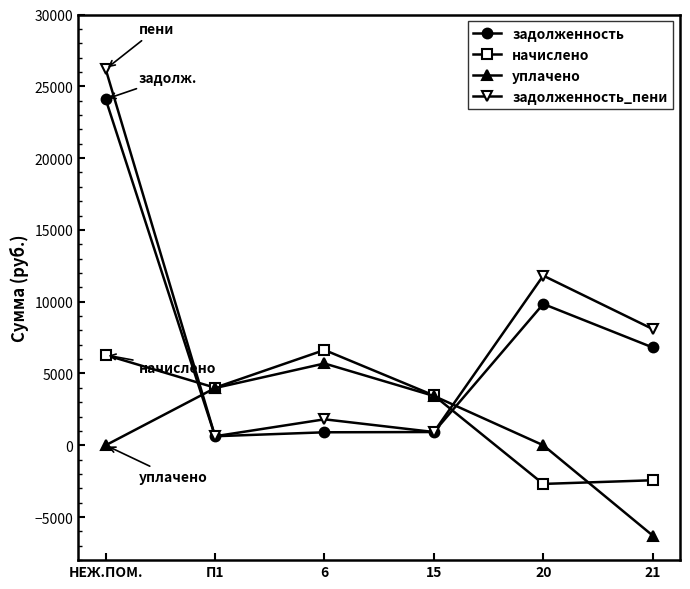

Which series has the widest spread of values?

задолженность_пени